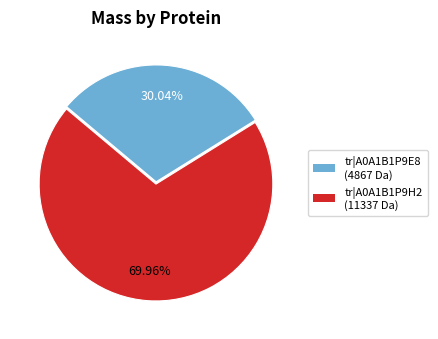

Combined, do tr|A0A1B1P9H2 and tr|A0A1B1P9E8 account for over 50%?

Yes